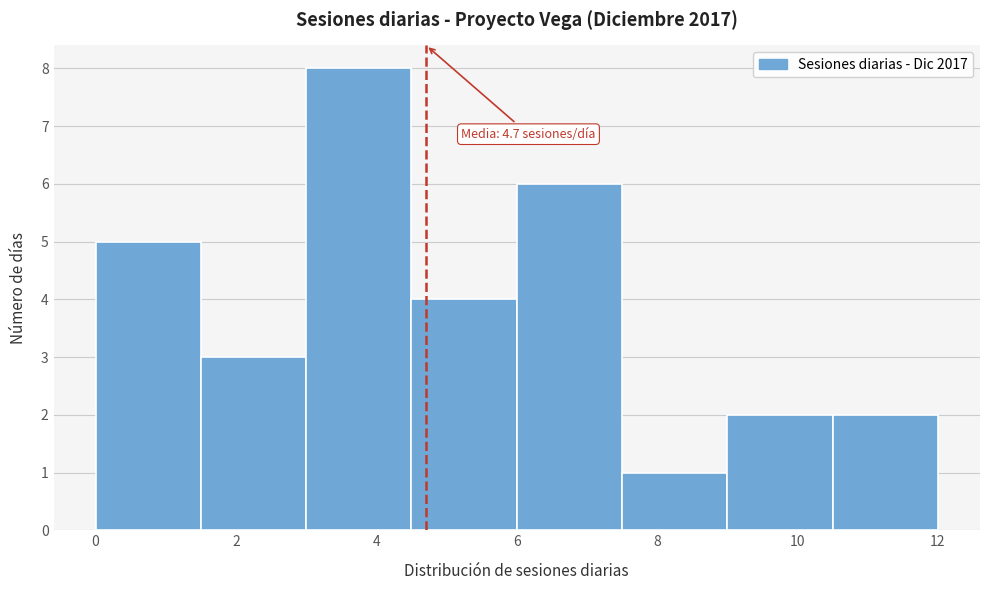

Which range on the x-axis has the tallest bar?

3.0 to 4.5